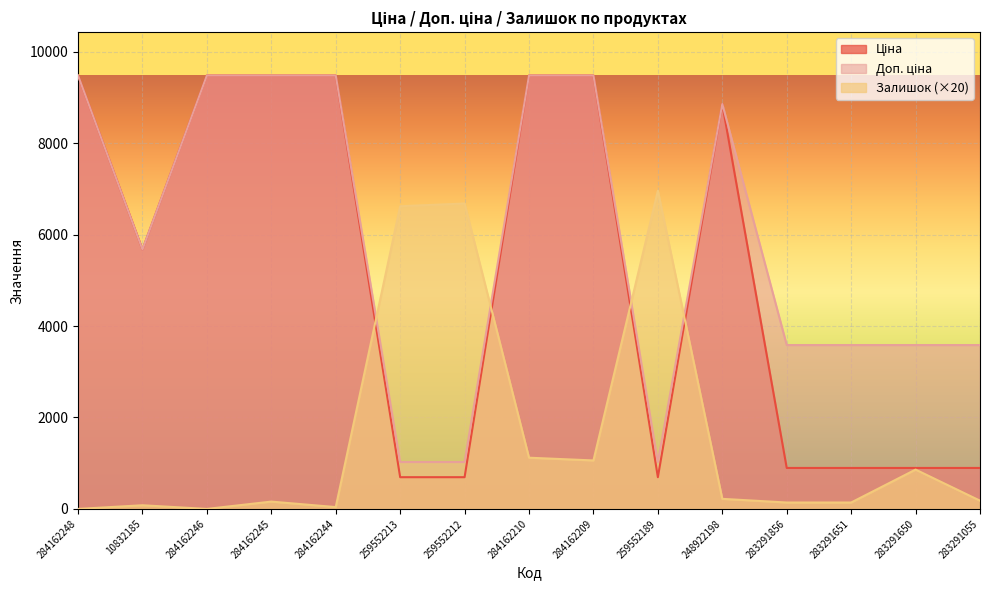

What value does the Ціна series have at 259552189?

693.7